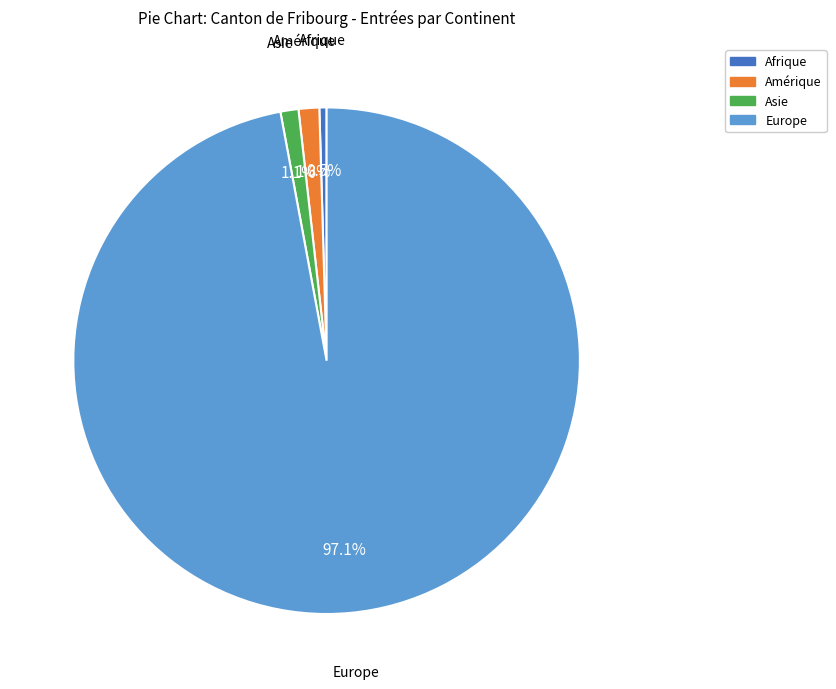

Which has a higher value, Europe or Amérique?

Europe